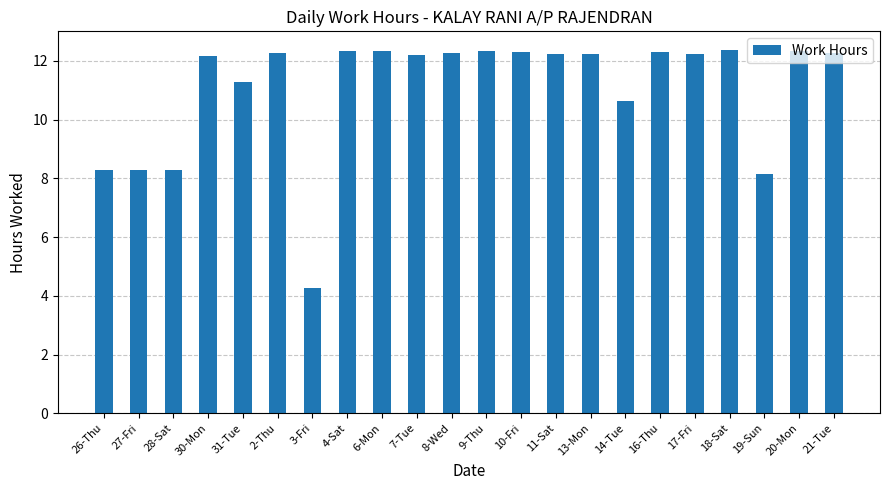

What is the label of the 13th bar from the left?

10-Fri